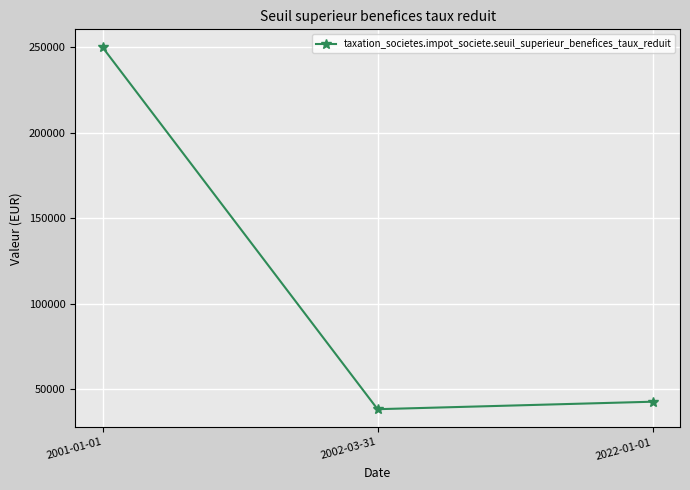

What is the sum of the values at 2022-01-01 and 2002-03-31?

80620